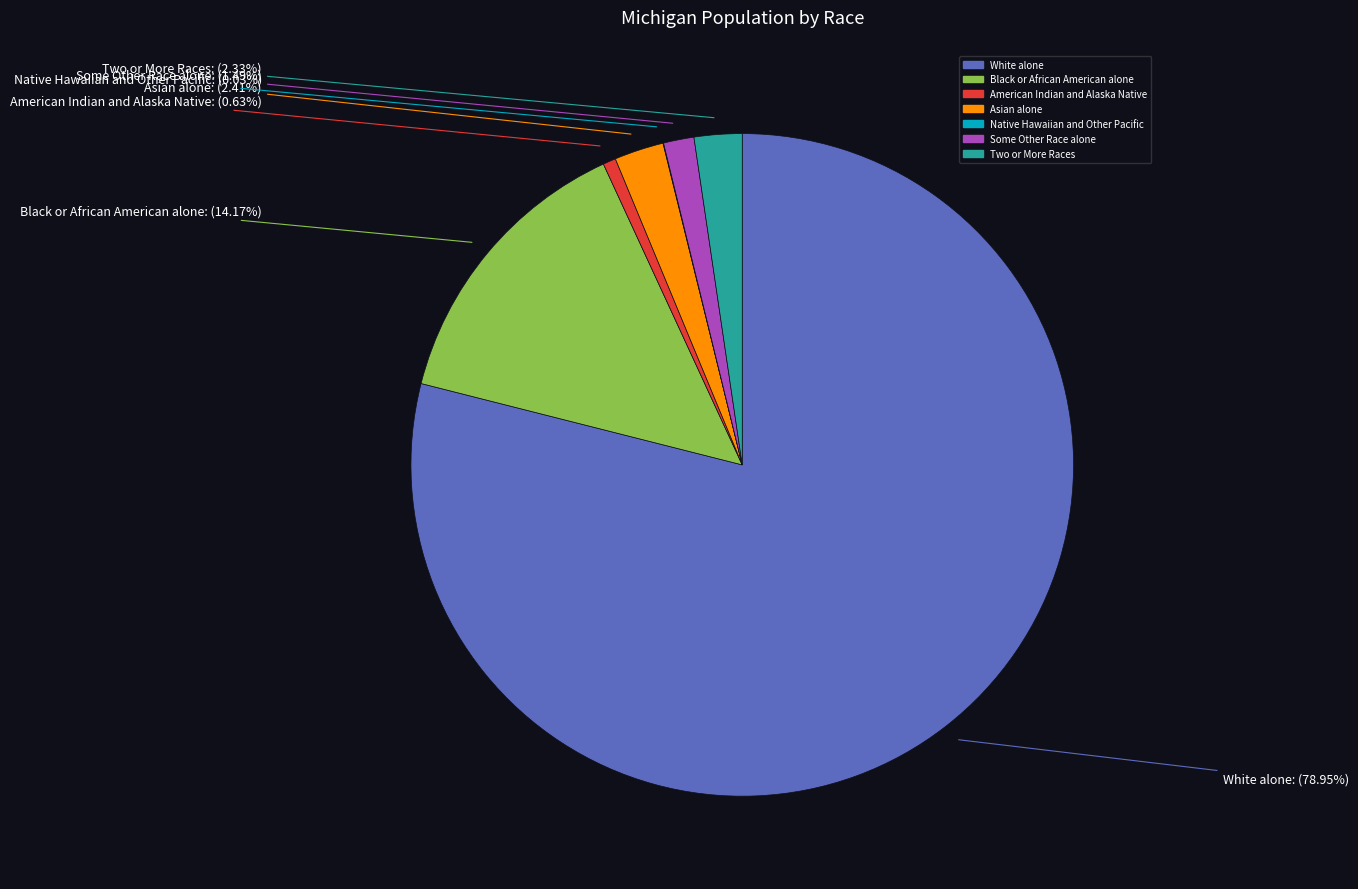

What percentage do White alone and Some Other Race alone together represent?

80.4%